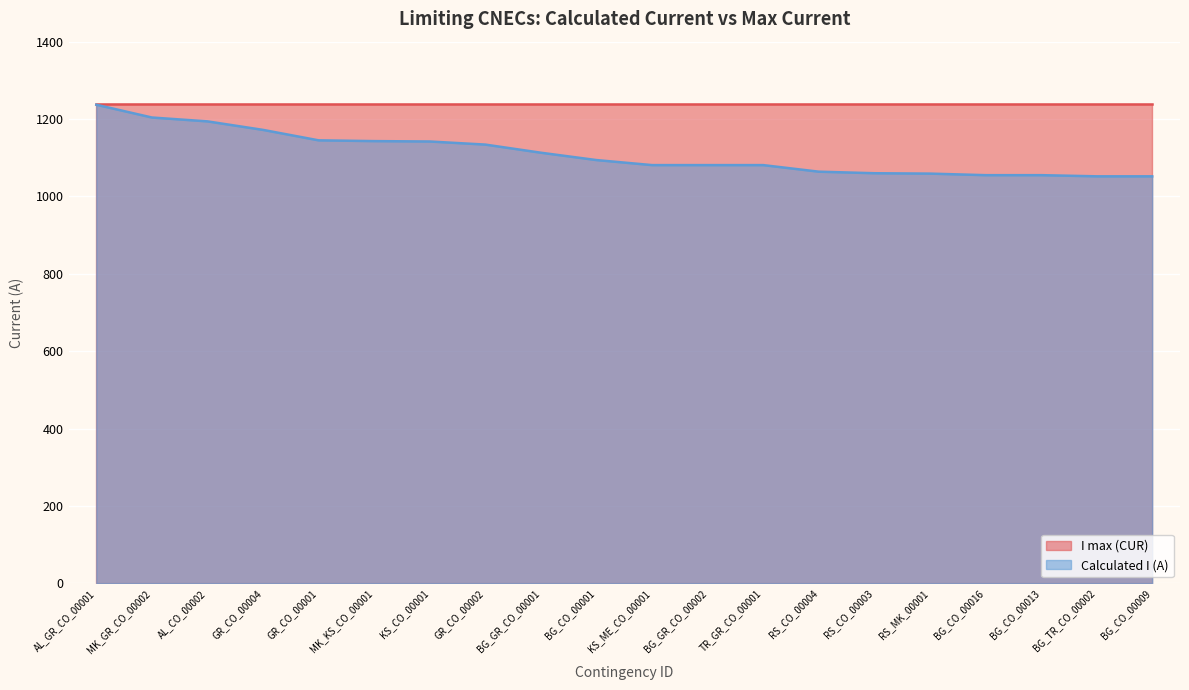

True or false: there are more than 1 points higher than both neighbors.

False